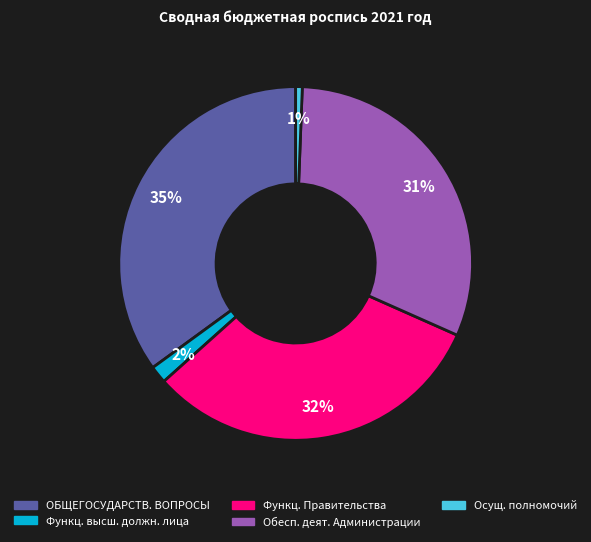

To the nearest percent, what is the difference between the largest and smallest slice percentages?

34%